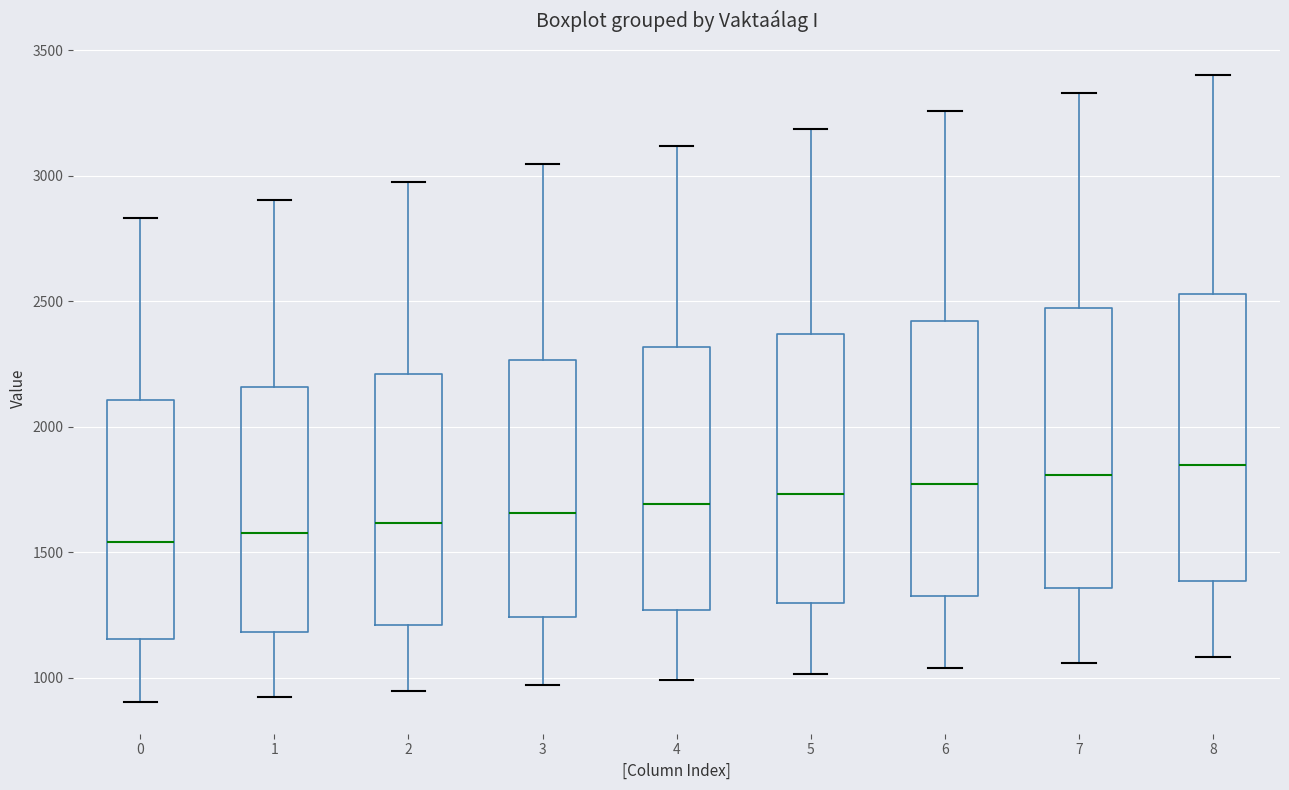

Reading left to right, transcribe this box plot: for each box, give where its median line is, the range the box spans, and where its two whiskers end, as read against the y-axis. The values are not printed on the chart, so give them approximately, as read against the axis.

0: median 1550, box 1150 to 2100, whiskers 900 to 2850
1: median 1600, box 1200 to 2150, whiskers 950 to 2900
2: median 1600, box 1200 to 2200, whiskers 950 to 2950
3: median 1650, box 1250 to 2250, whiskers 950 to 3050
4: median 1700, box 1250 to 2300, whiskers 1000 to 3100
5: median 1750, box 1300 to 2350, whiskers 1000 to 3200
6: median 1750, box 1350 to 2400, whiskers 1050 to 3250
7: median 1800, box 1350 to 2450, whiskers 1050 to 3350
8: median 1850, box 1400 to 2550, whiskers 1100 to 3400